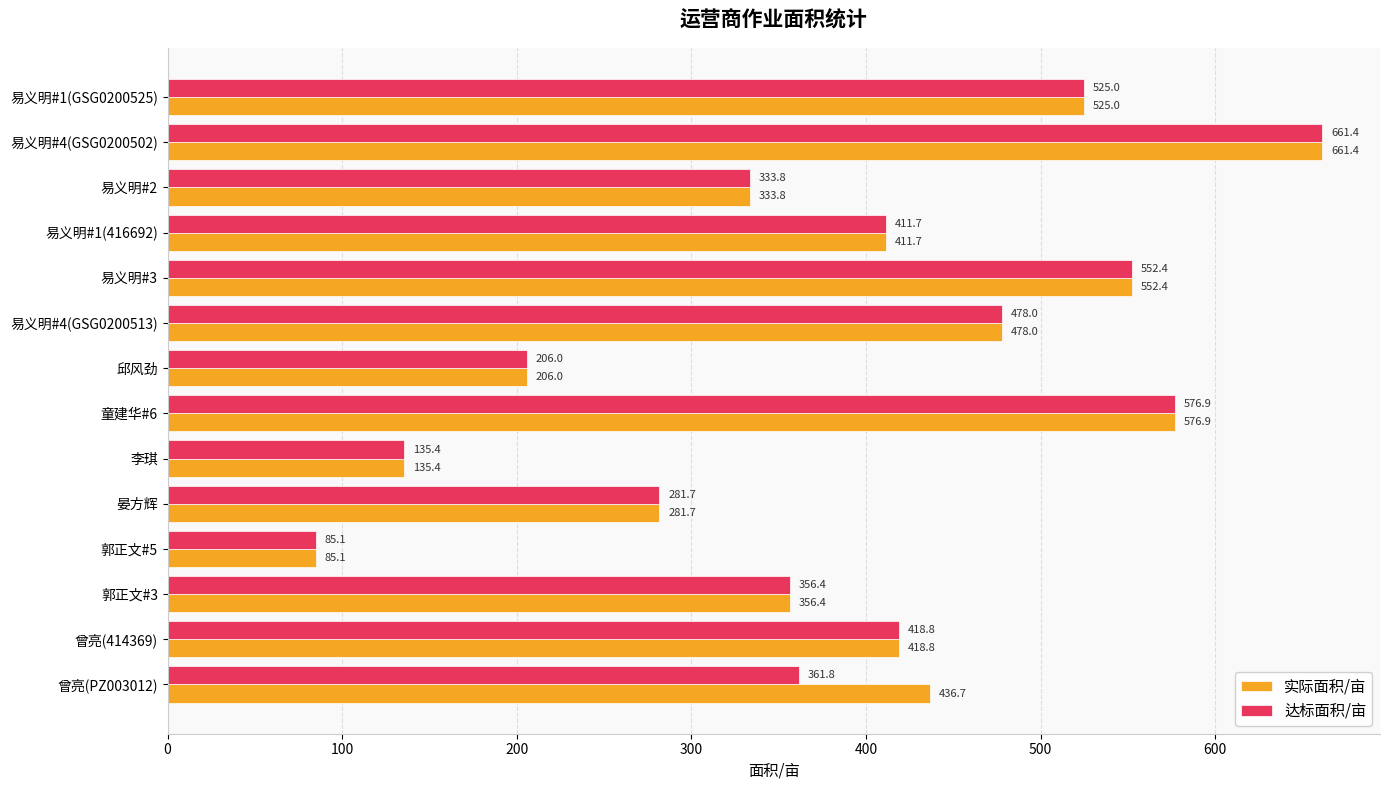

What is the average value of the 实际面积/亩 series?

390.0